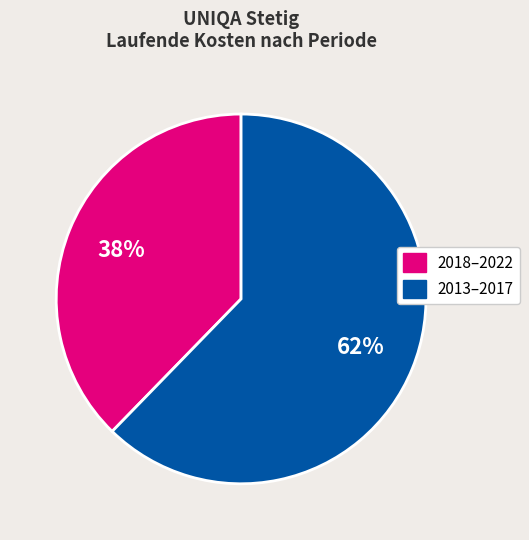

Does any single category account for the majority?

Yes